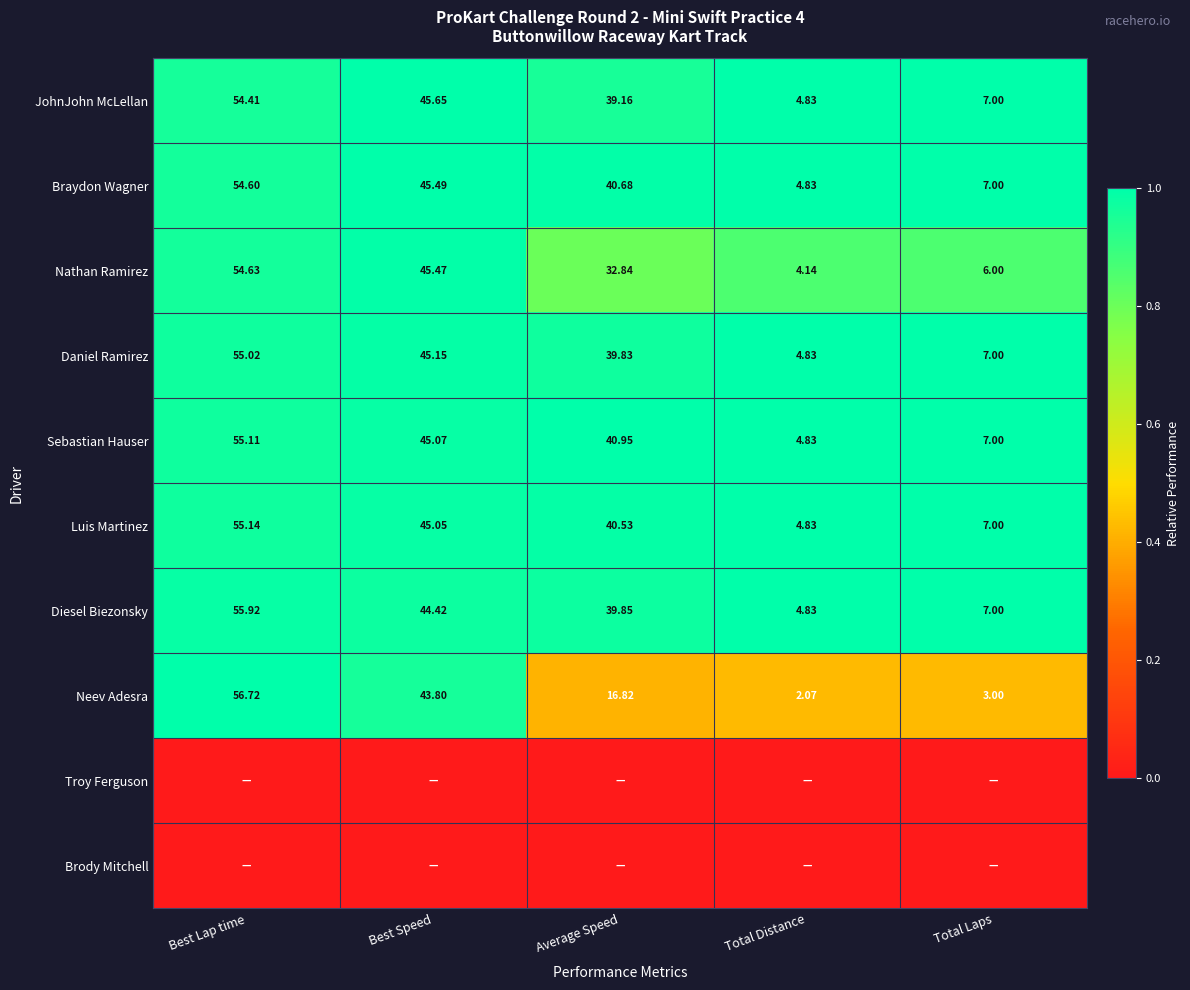

At which label is Sebastian Hauser closest to 29?

Average Speed